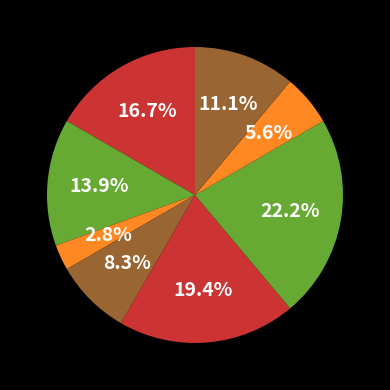

Is there a majority slice in this chart?

No